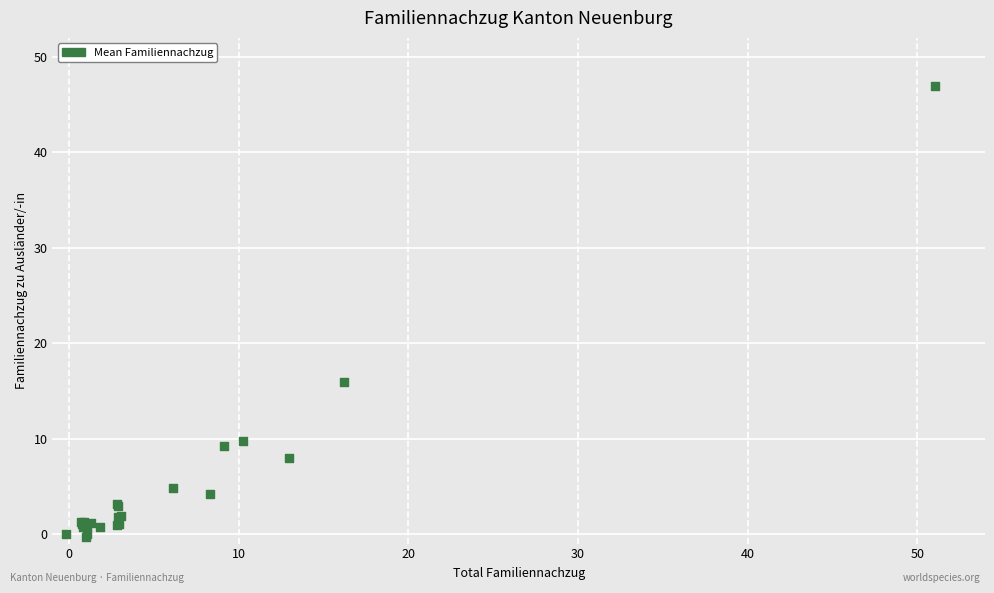

What Y value in the scatter plot is closest to 23?

15.9